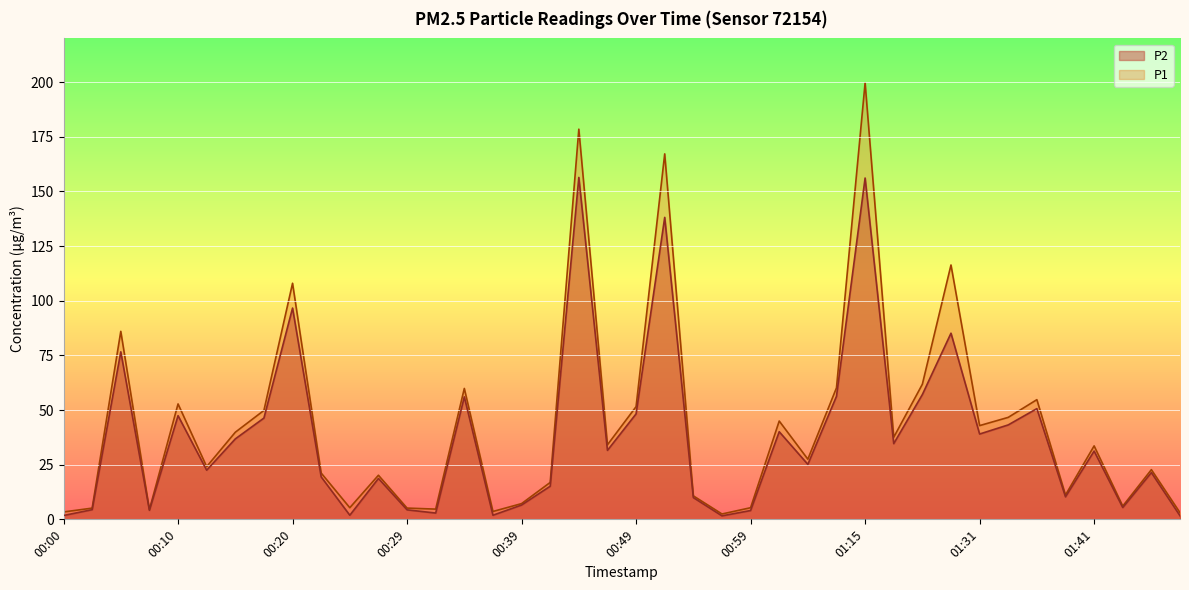

How many lines are shown in the chart?

2